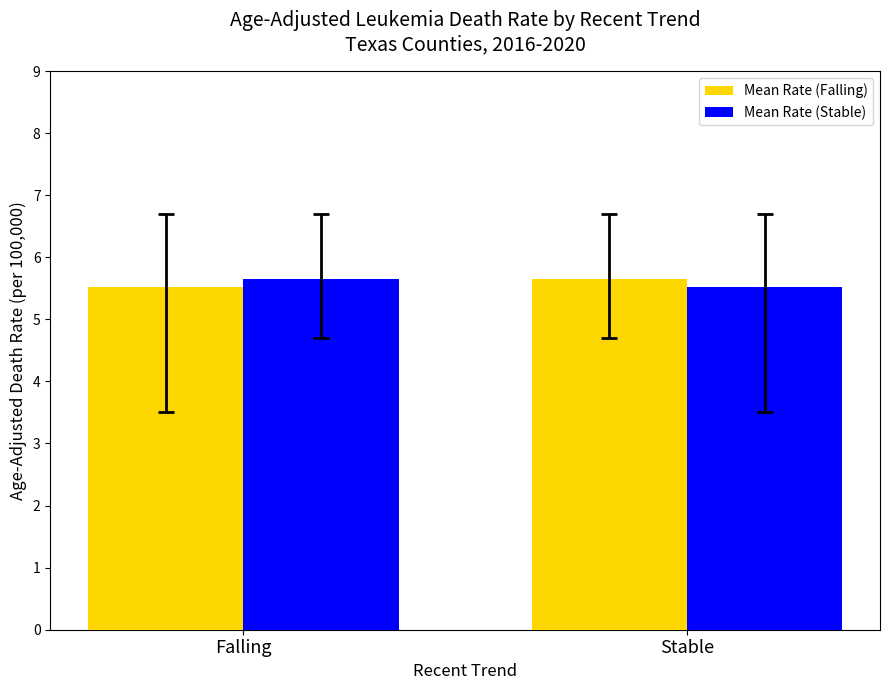

What is the lowest value of the Mean Rate (Stable) series?

5.5